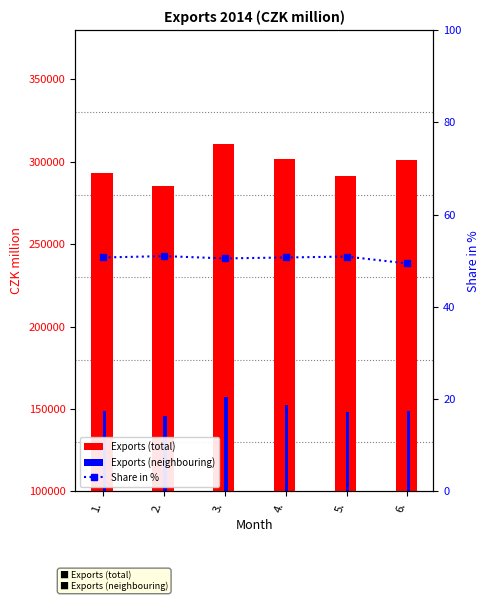

Rank the series by their maximum value, from highest to lowest.

Exports (total), Exports (neighbouring), Share in %